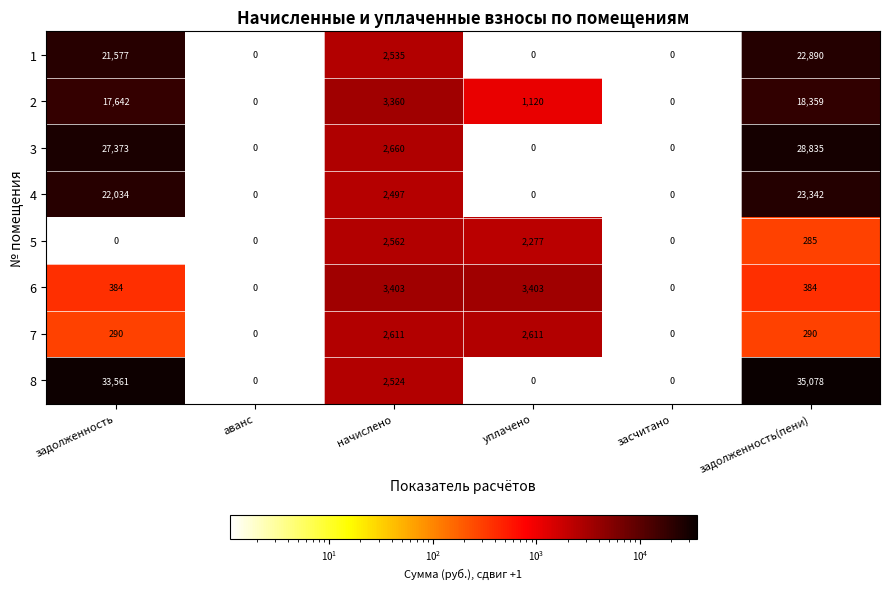

Which series changed the most between уплачено and задолженность(пени)?

8